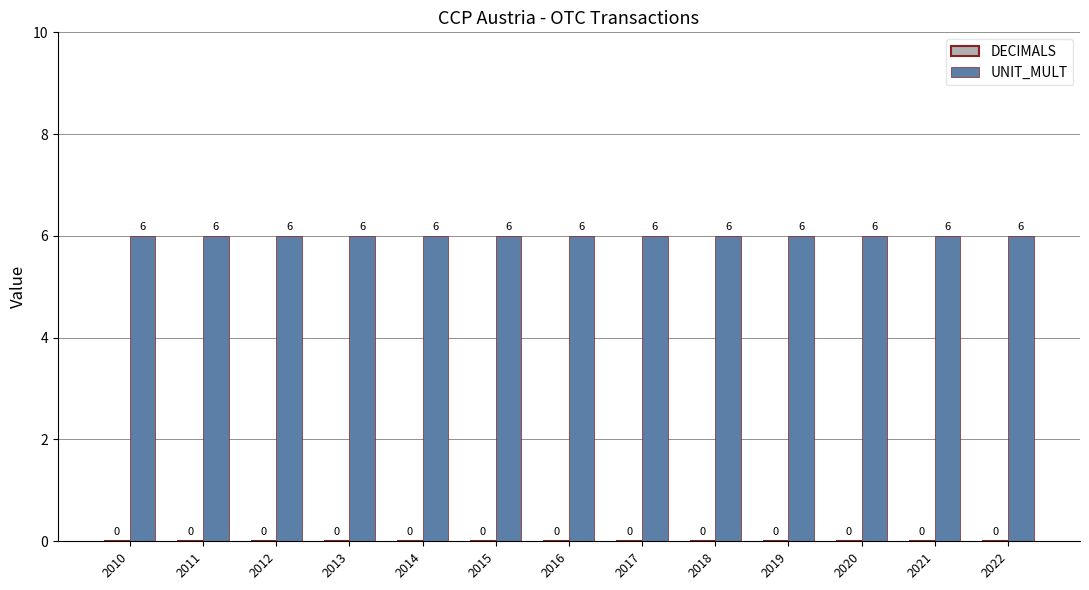

True or false: UNIT_MULT has a value of 6 at 2019.

True